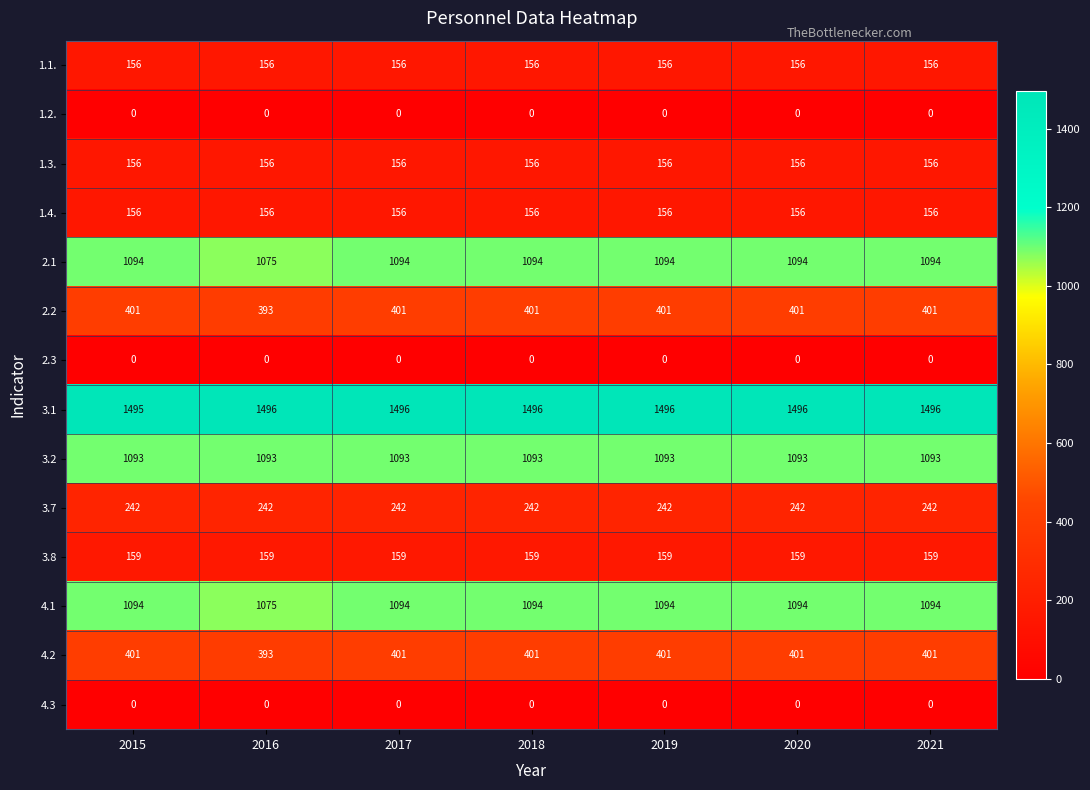

Is the value of 4.1 at 2016 greater than the value of 1.1. at 2017?

Yes